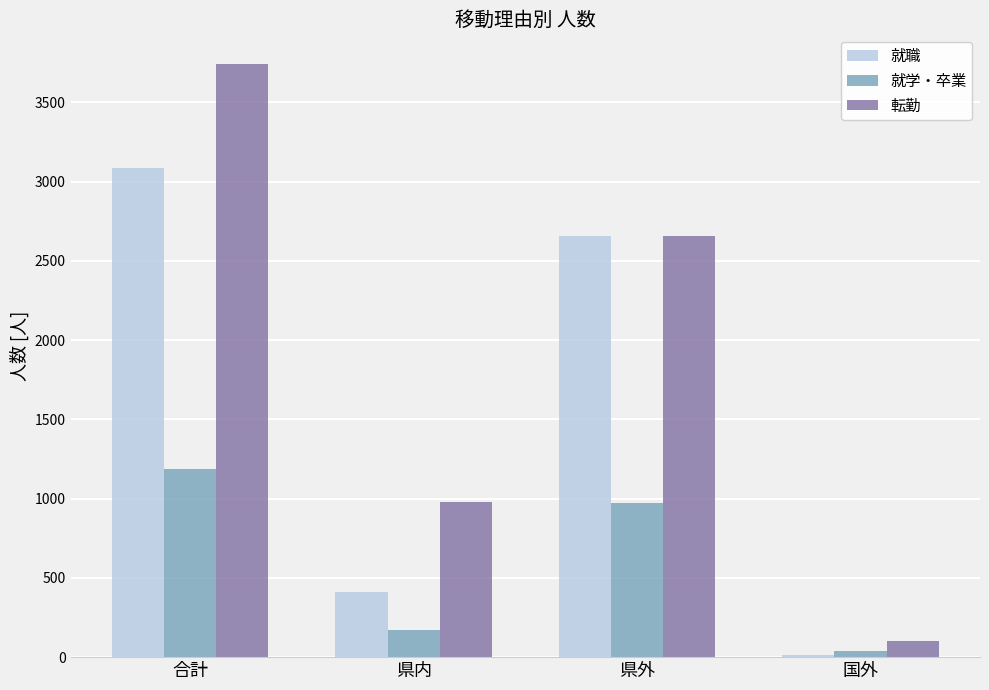

How many data points in 転勤 are less than 2658?

2